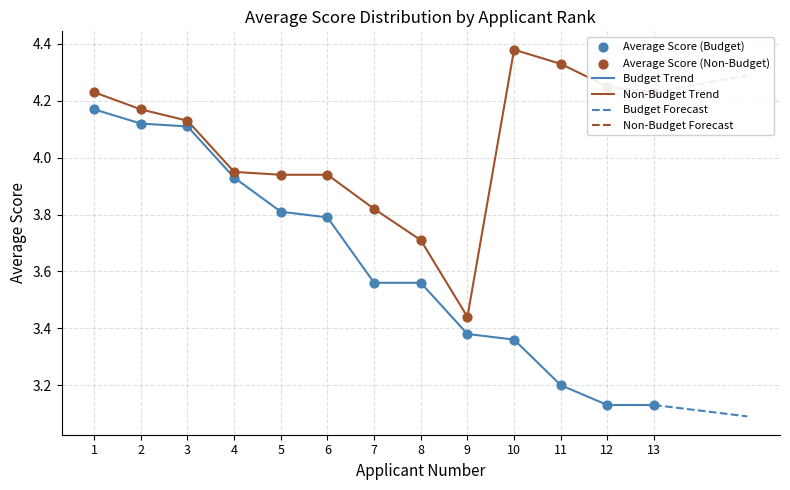

Is the value of Average Score (Budget) at 2 greater than the value of Average Score (Non-Budget) at 6?

Yes